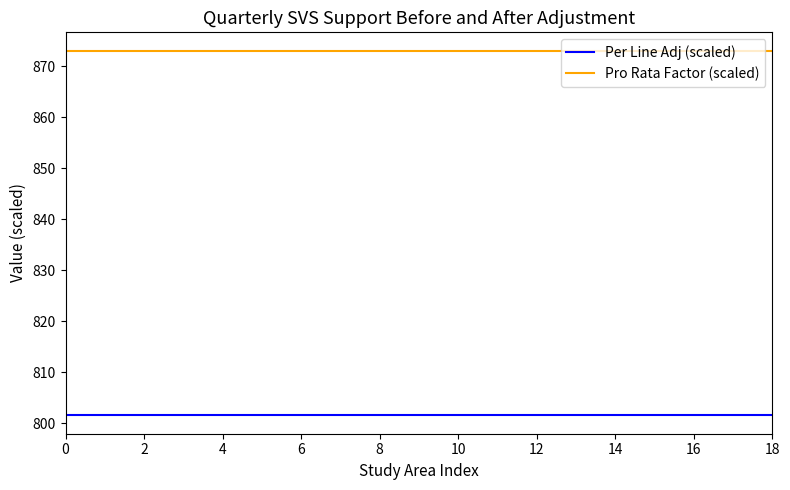

What is the minimum value shown in the chart?

801.6